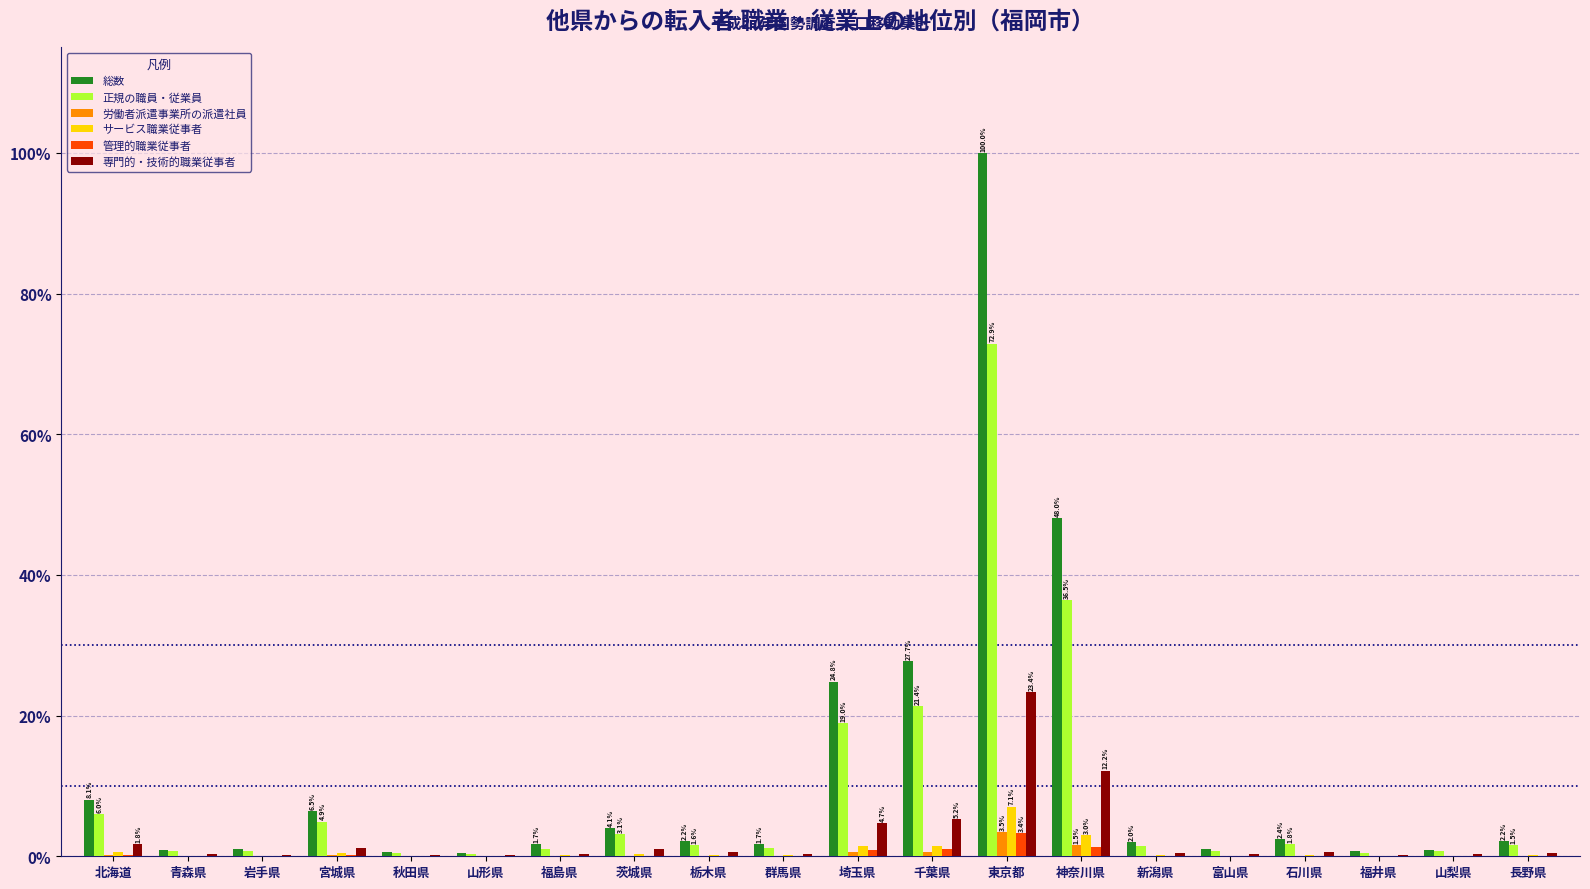

What is the sum of all サービス職業従事者 values?

15.9